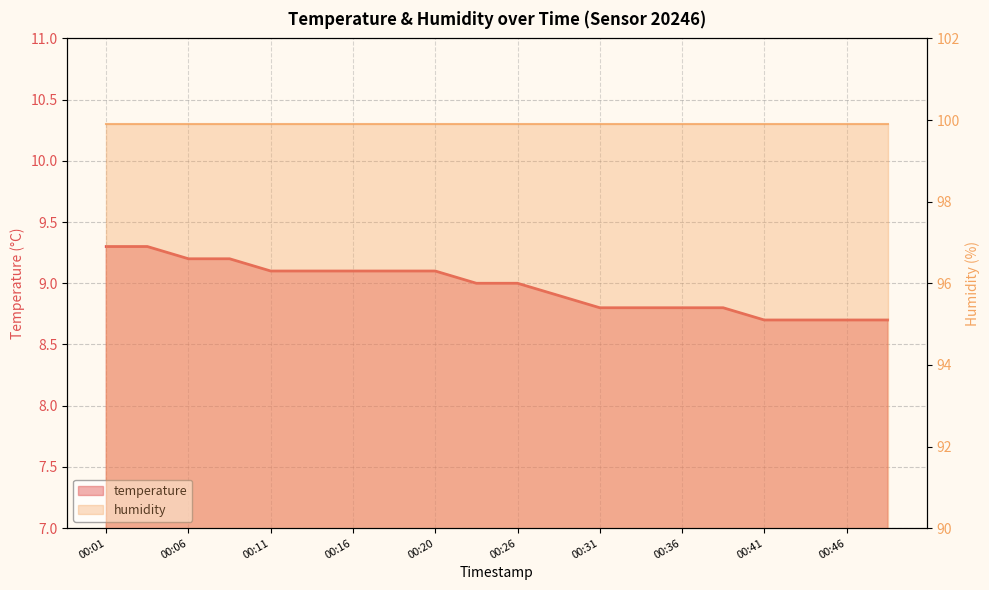

Between 00:23 and 00:28, which is larger?

00:23